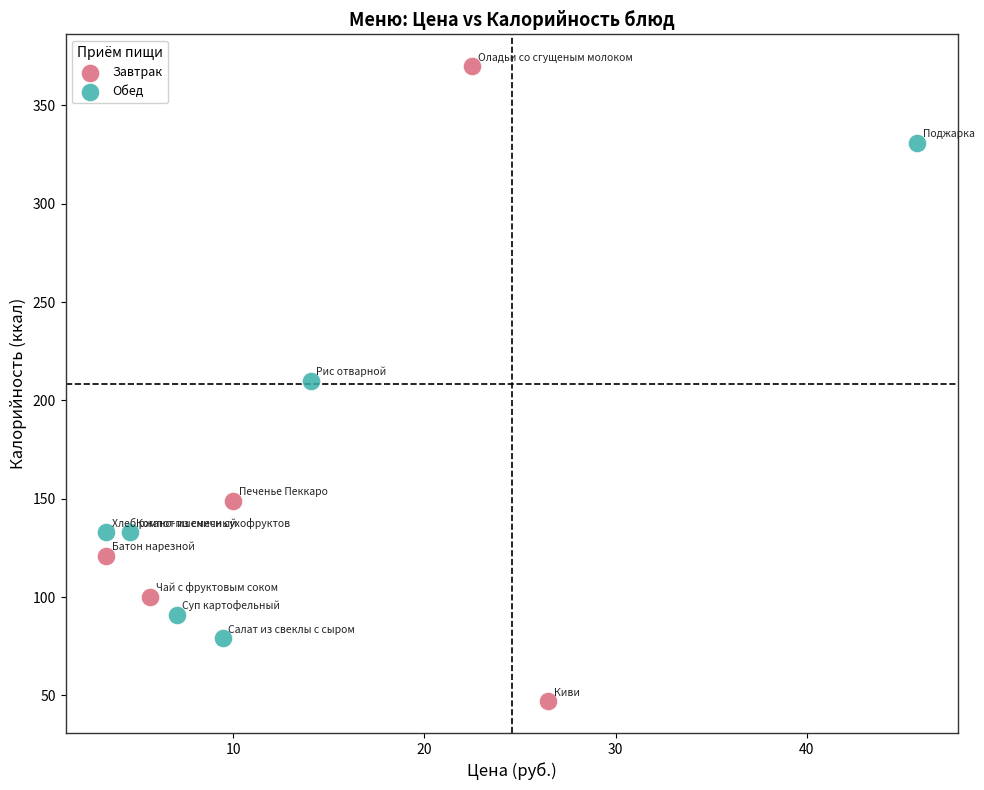

Which series contains the lowest Y value?

Завтрак